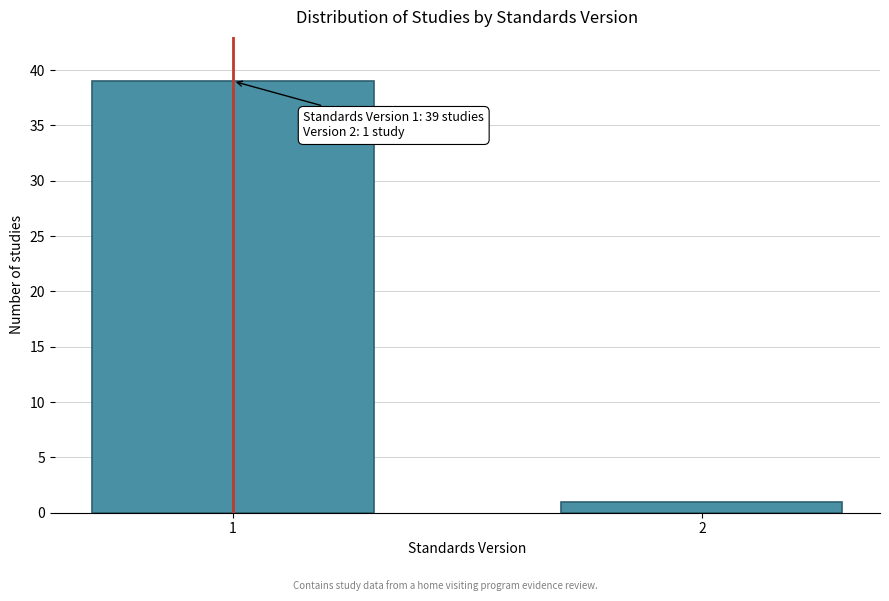

Reading left to right, list all the values displayed in this chart.

1=39	2=1